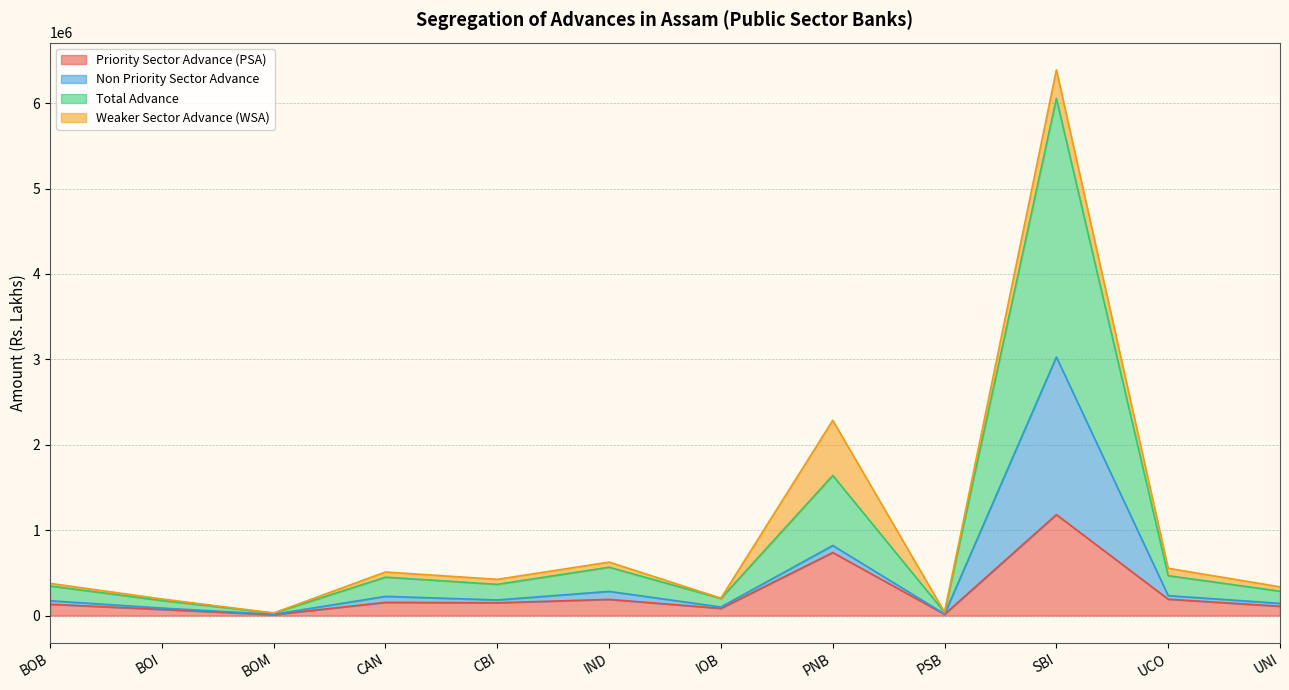

What position from the right is SBI?

3